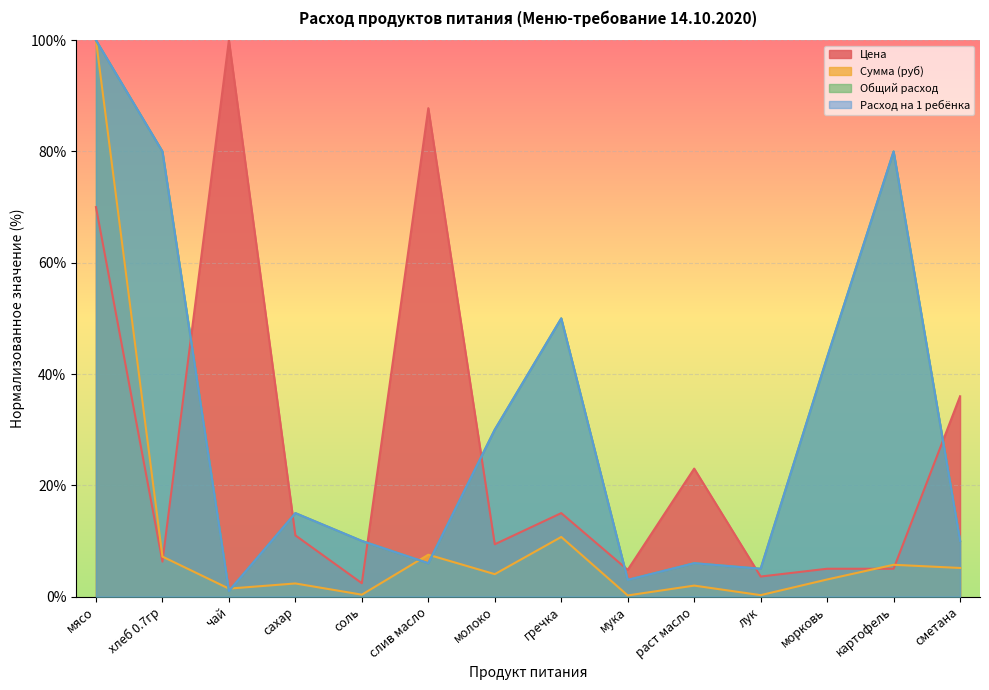

What is the label of the 7th point from the left?

молоко